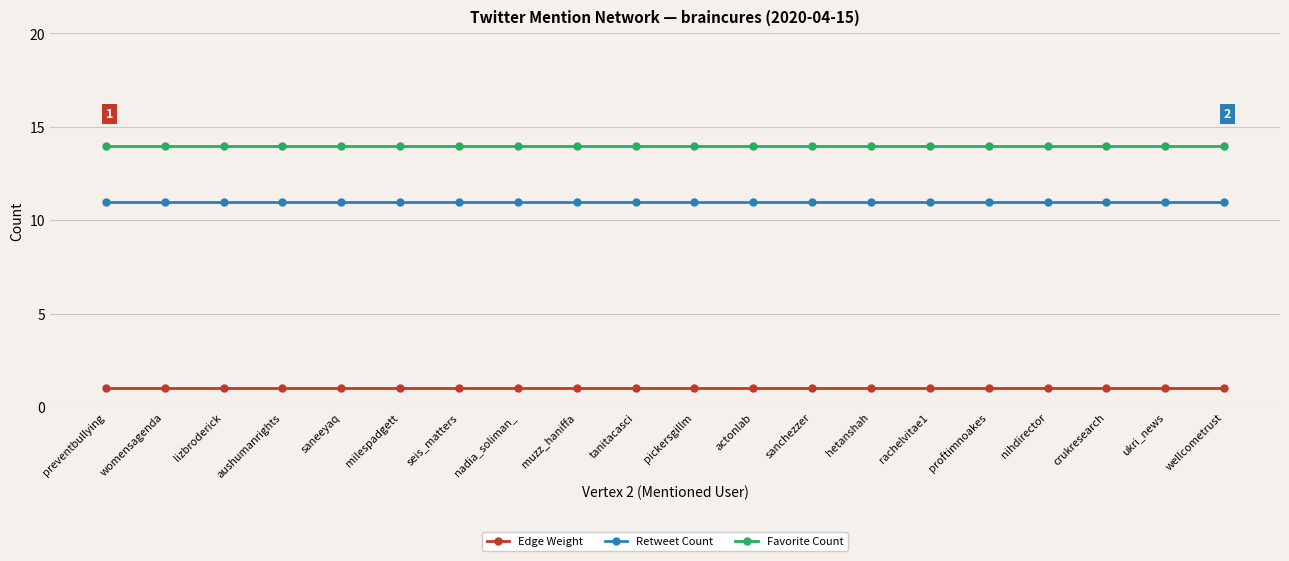

Which series has the largest total across all categories?

Favorite Count